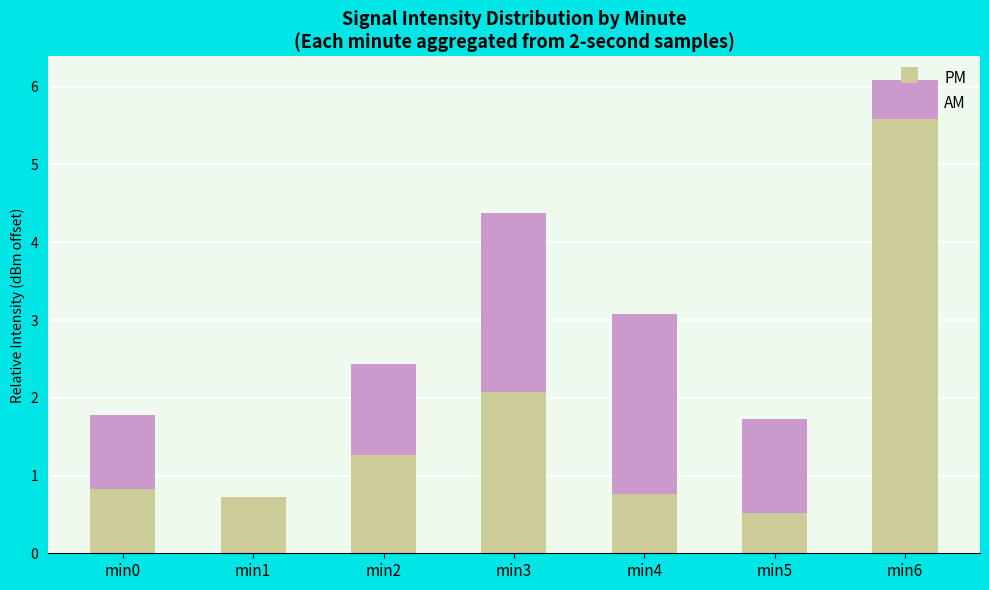

What is the total value across all series at min0?

1.8